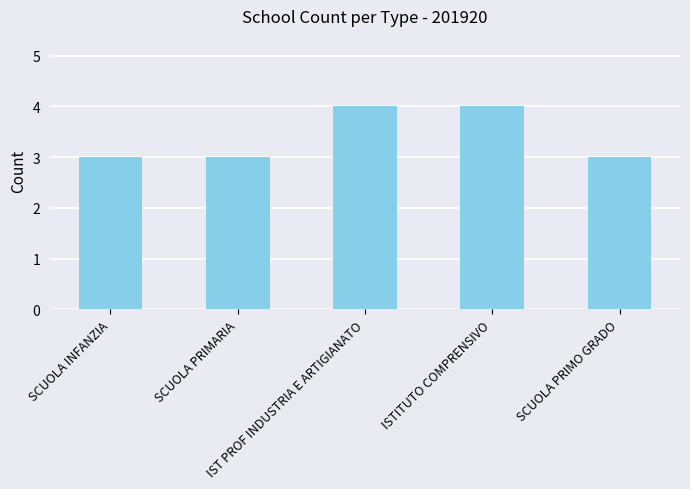

What is the minimum value shown in the chart?

3